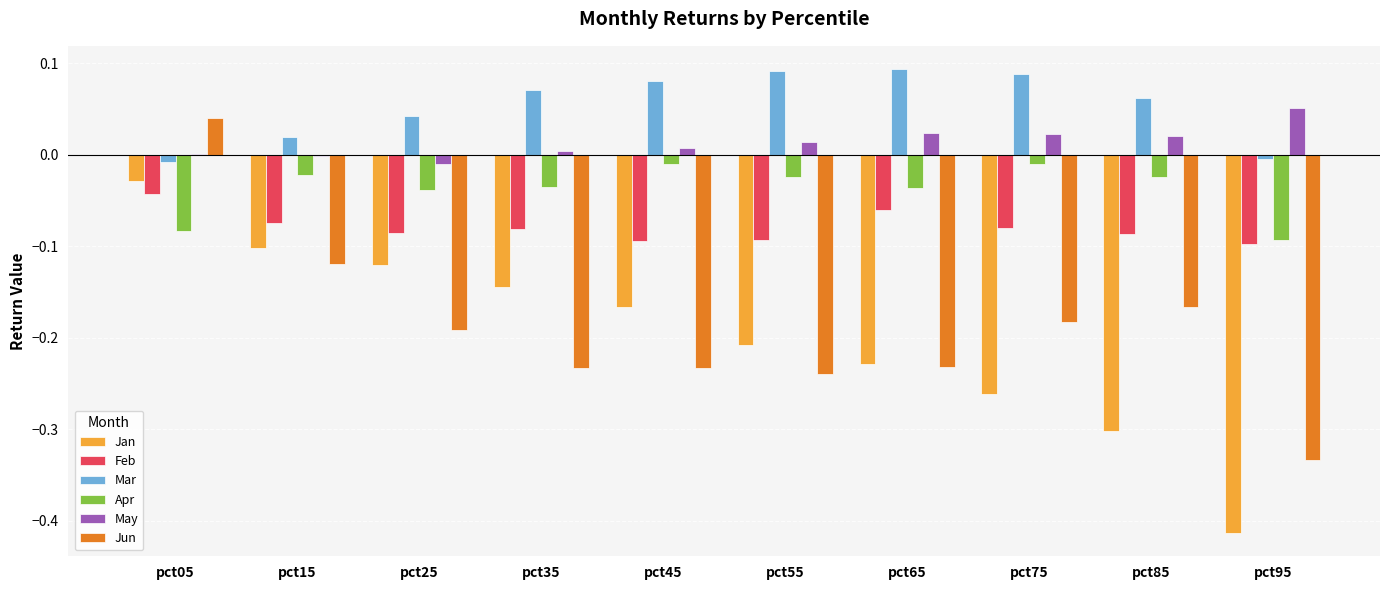

Is it true that Feb equals -0.1 at pct25?

True